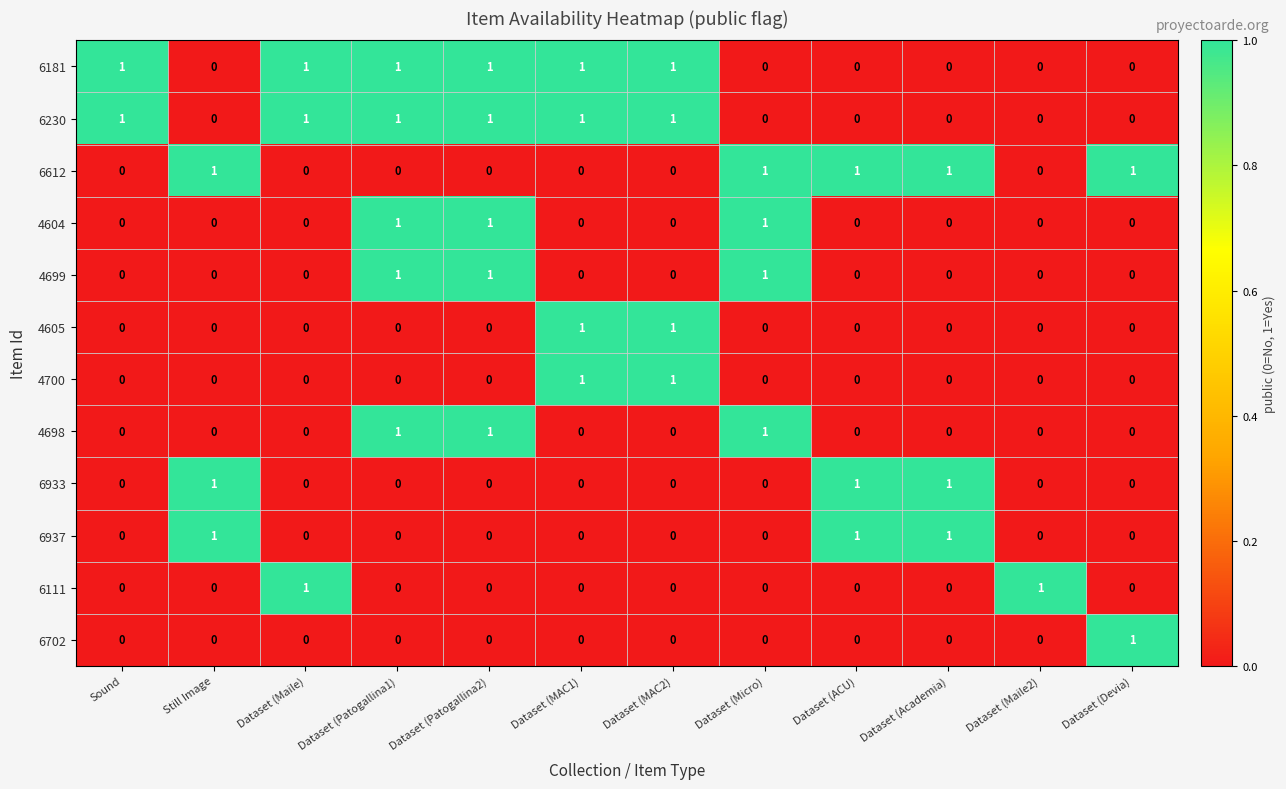

Is the value of 4699 at Dataset (Academia) greater than the value of 6181 at Dataset (Patogallina1)?

No